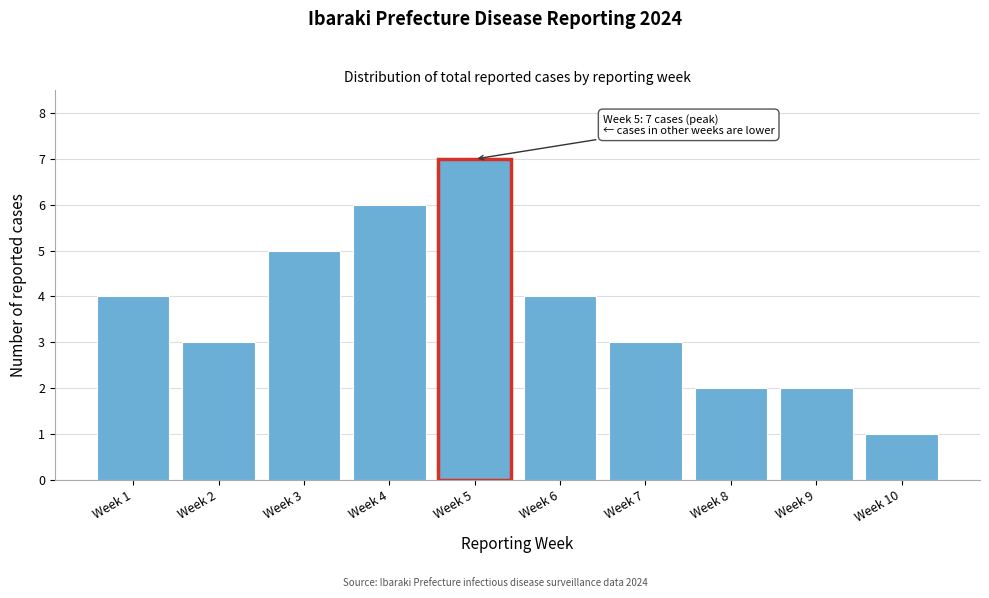

Reading left to right, list all the values displayed in this chart.

4	3	5	6	7	4	3	2	2	1